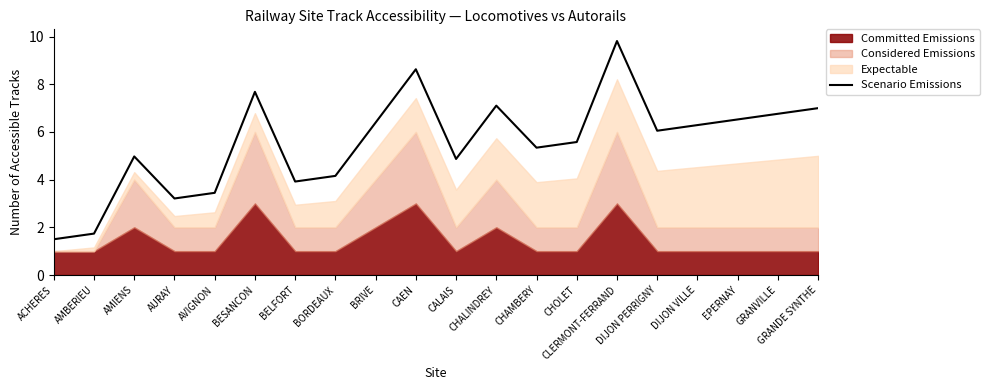

At which label does the data first exceed 6?

BESANCON